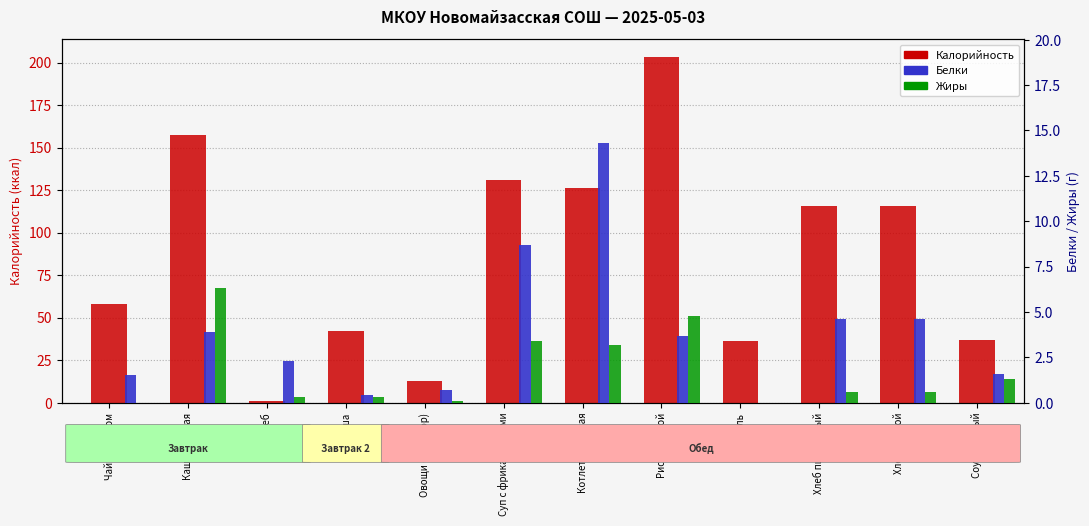

Which series changed the most between Хлеб and Хлеб пшеничный?

Калорийность